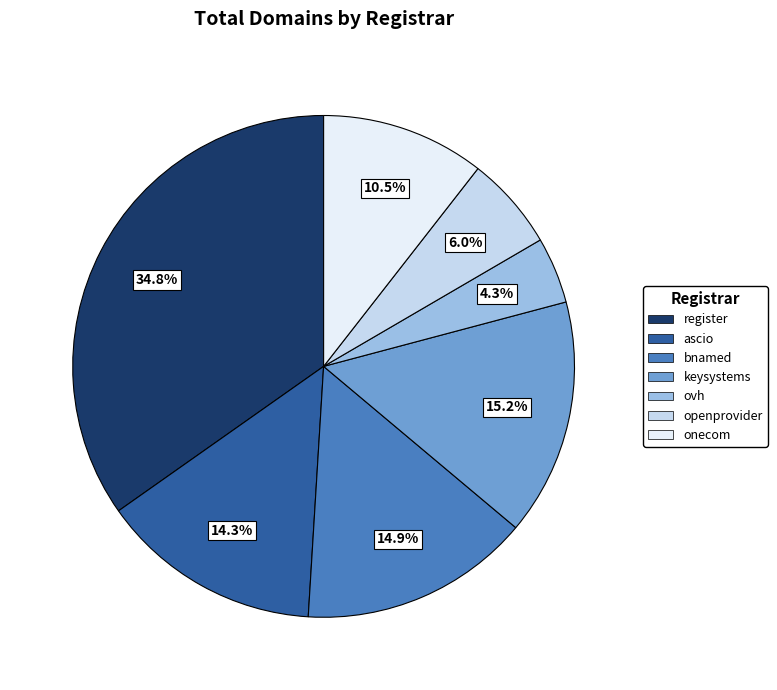

Count the number of slices in the pie.

7